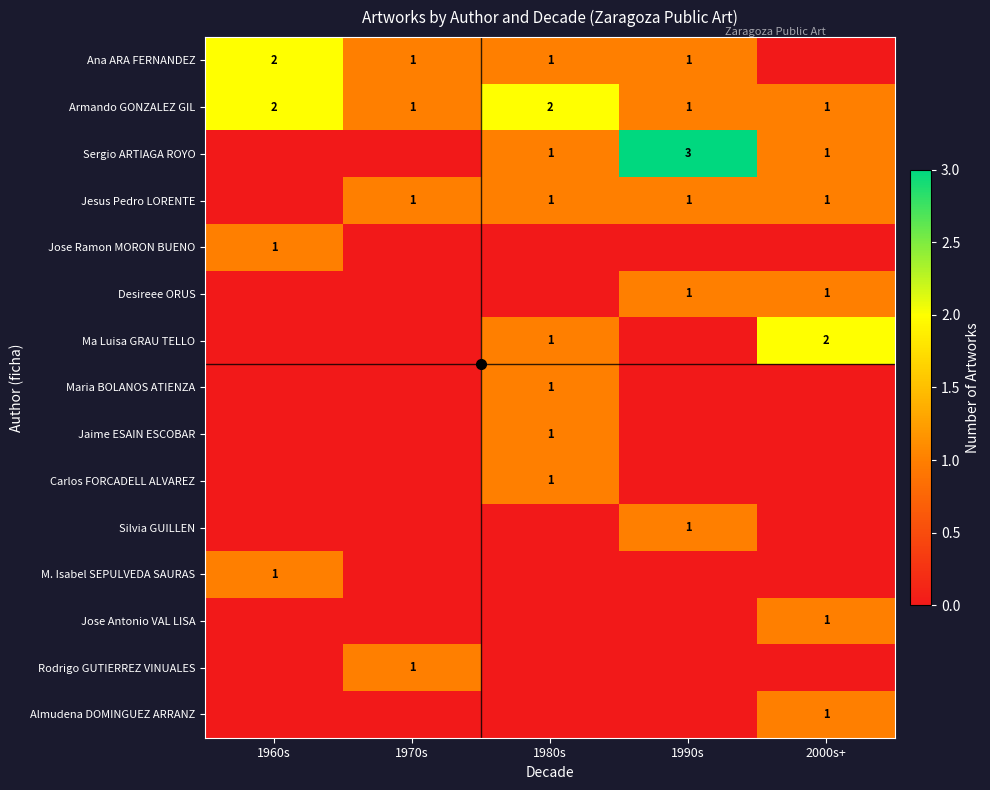

Which series changed the most between 1980s and 2000s+?

Ana ARA FERNANDEZ